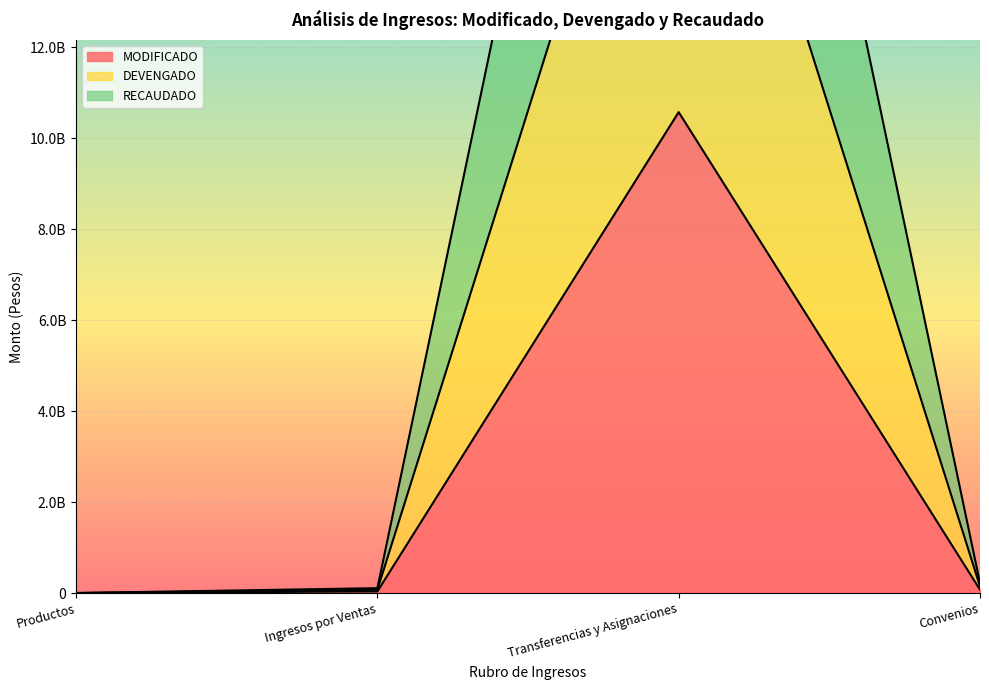

True or false: RECAUDADO and DEVENGADO intersect in this chart.

False